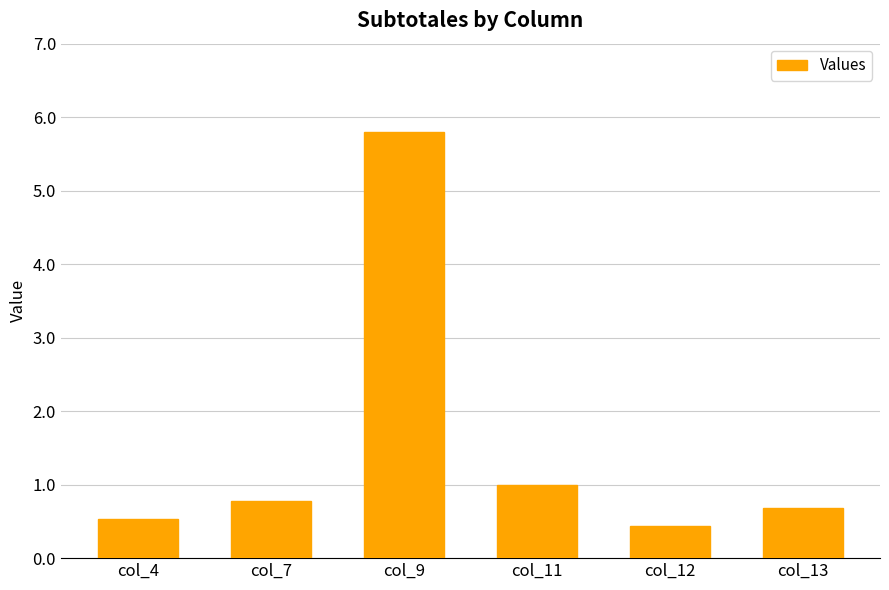

Rank the categories by value from lowest to highest.

col_12, col_4, col_13, col_7, col_11, col_9